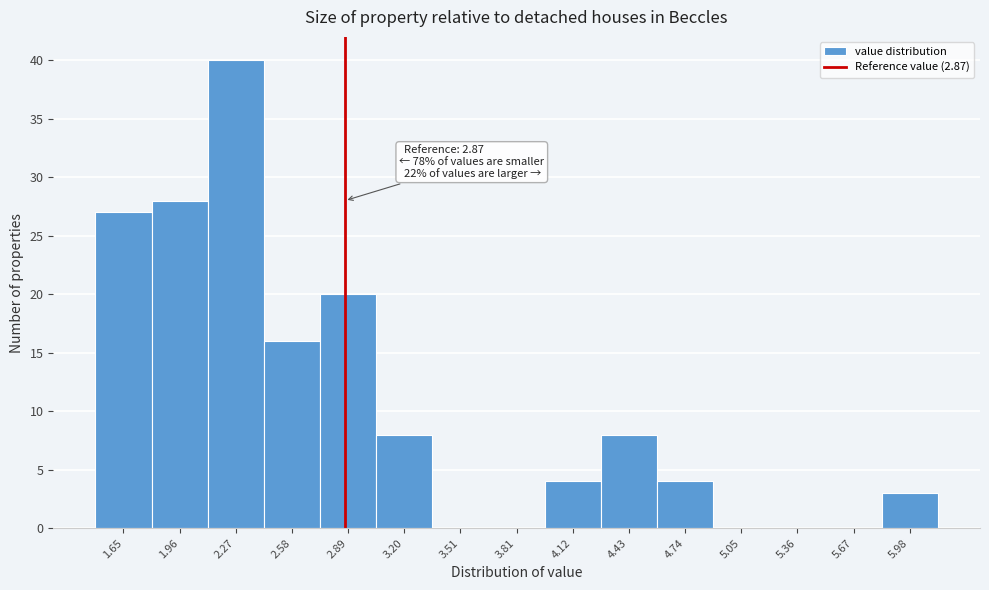

Which range on the x-axis has the tallest bar?

2.10 to 2.45